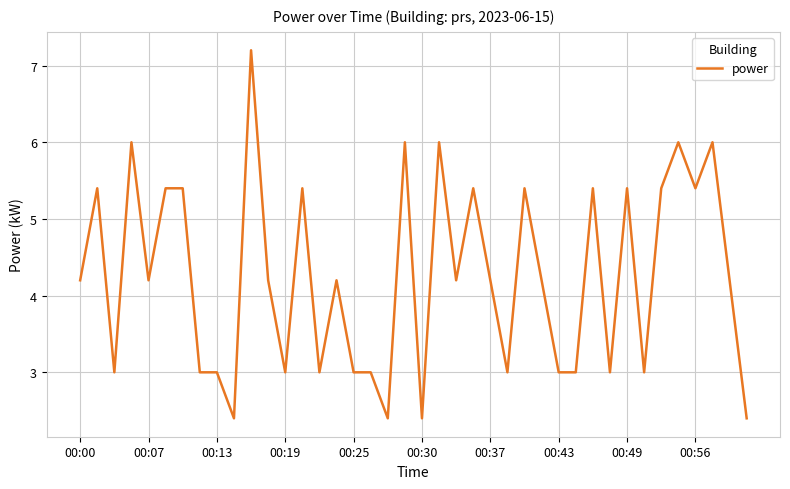

What is the smallest value displayed?

2.4